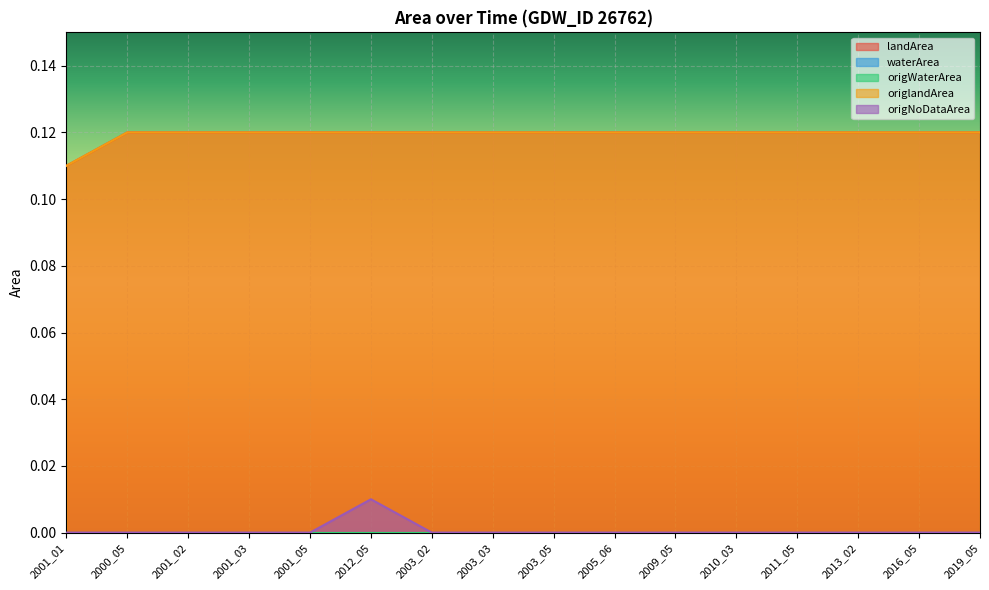

True or false: origlandArea and origNoDataArea cross at least once.

False